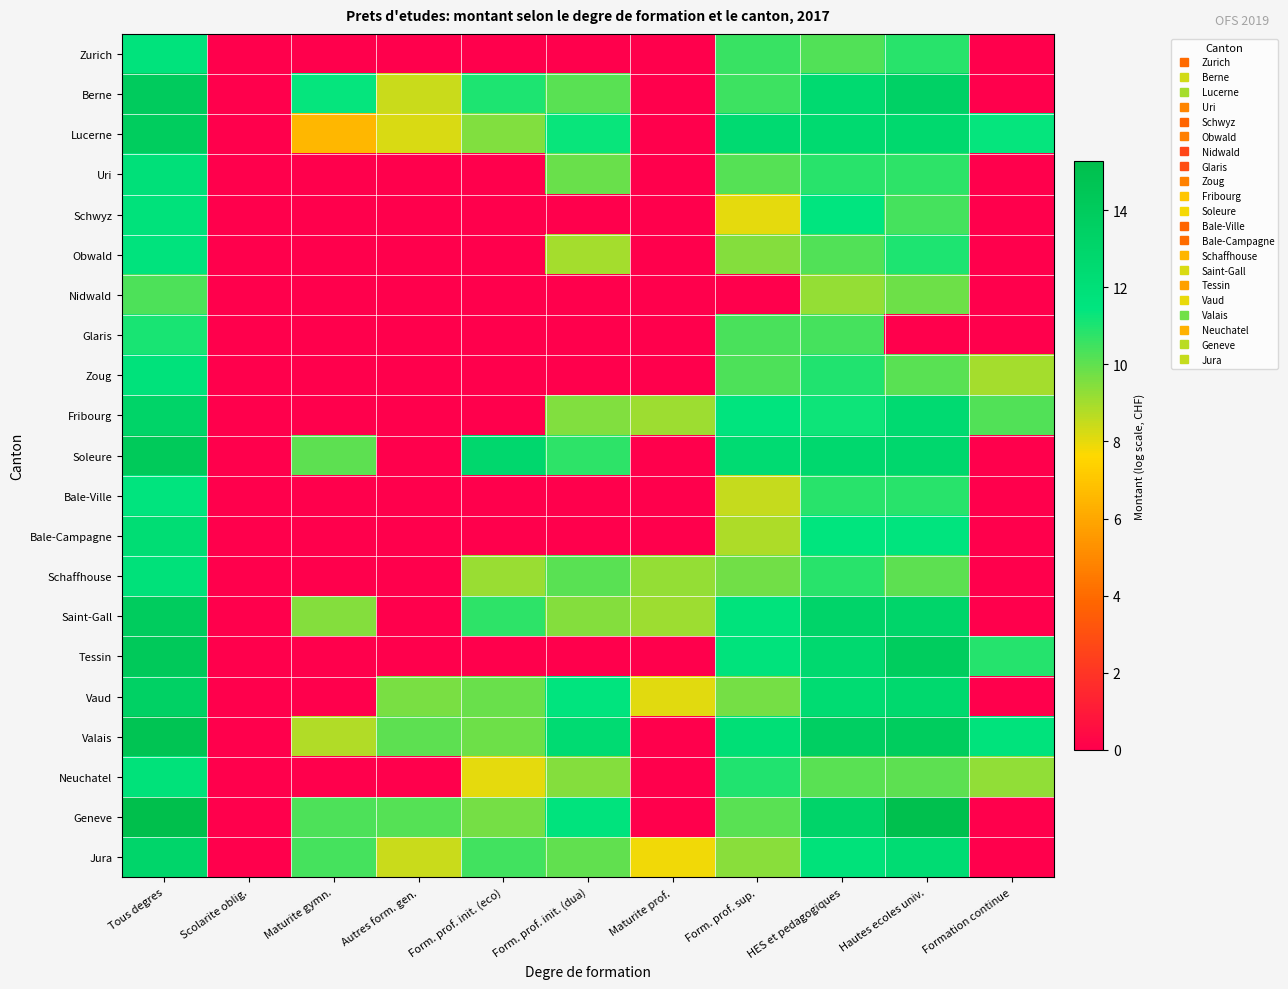

Rank the series at Tous degres from lowest to highest value.

Nidwald, Glaris, Bale-Ville, Obwald, Zurich, Zoug, Schwyz, Neuchatel, Schaffhouse, Uri, Bale-Campagne, Jura, Fribourg, Vaud, Lucerne, Saint-Gall, Berne, Soleure, Tessin, Valais, Geneve